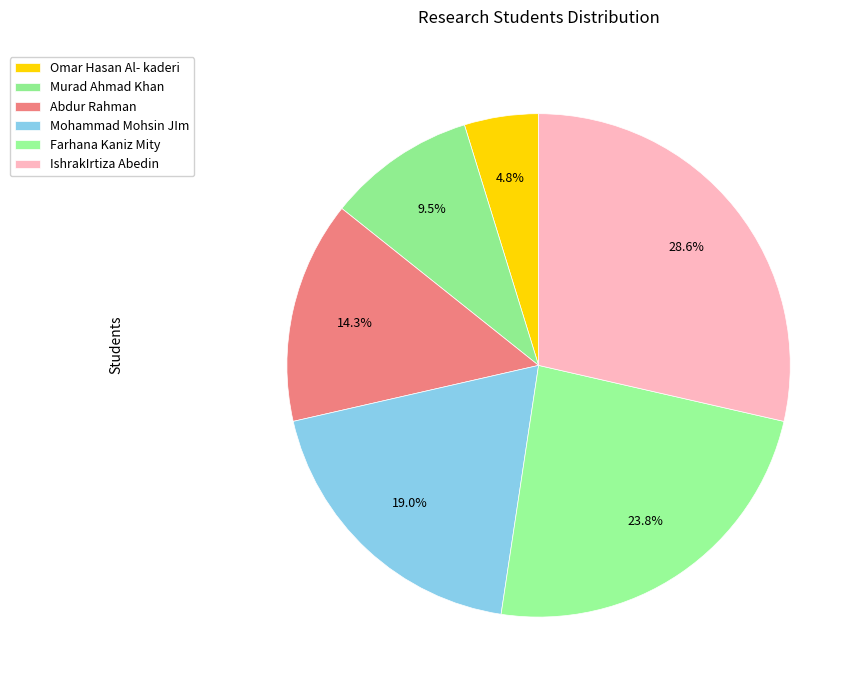

True or false: Omar Hasan Al- kaderi accounts for 5% of the total.

True